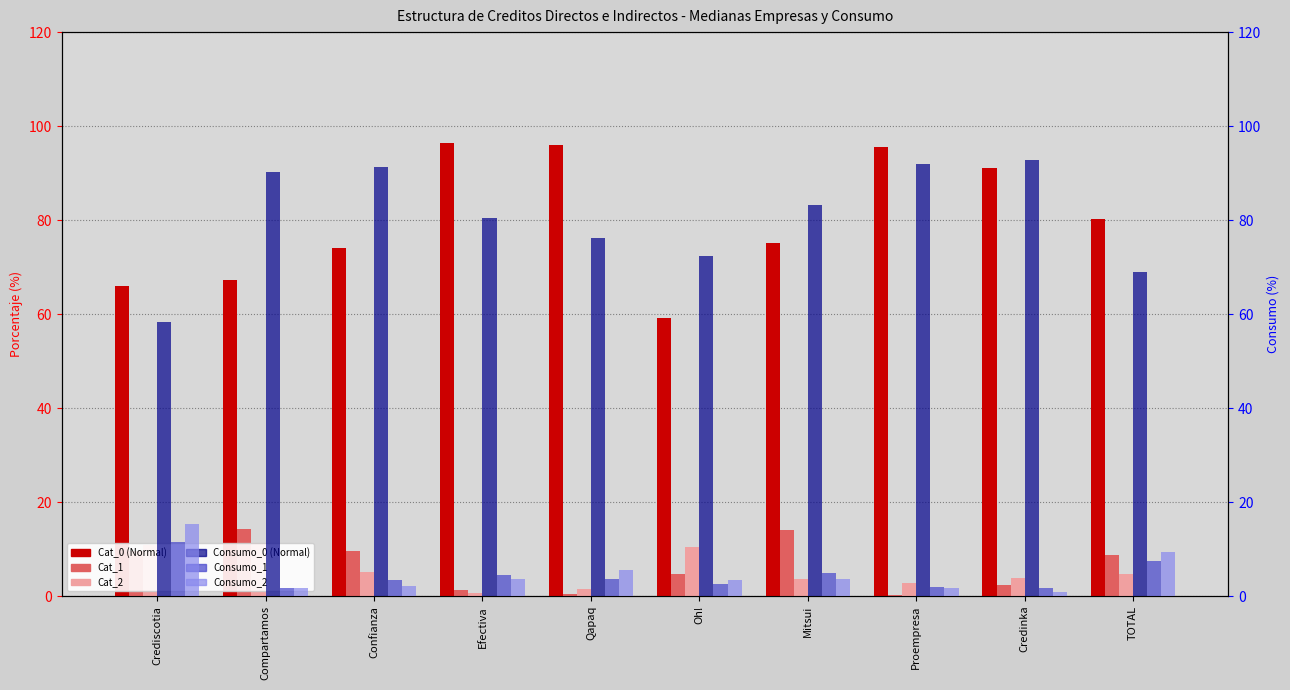

Which series changed the most between Compartamos and Oh!?

Consumo_0 (Normal)